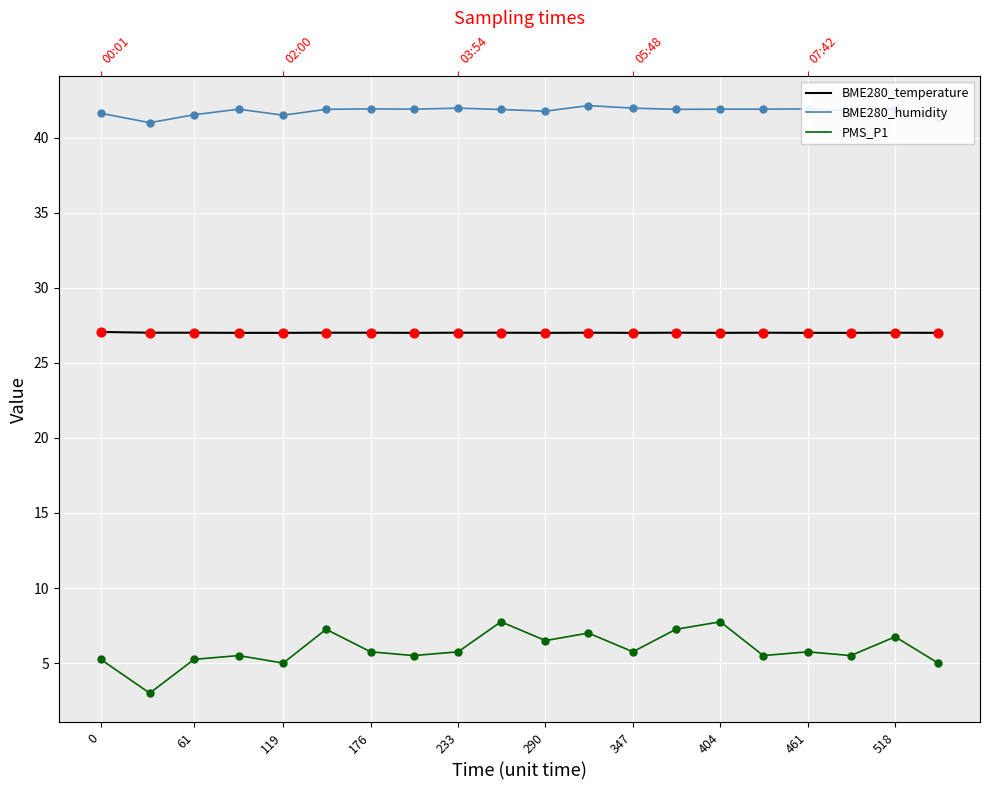

At which category is the sum across all series the highest?

404